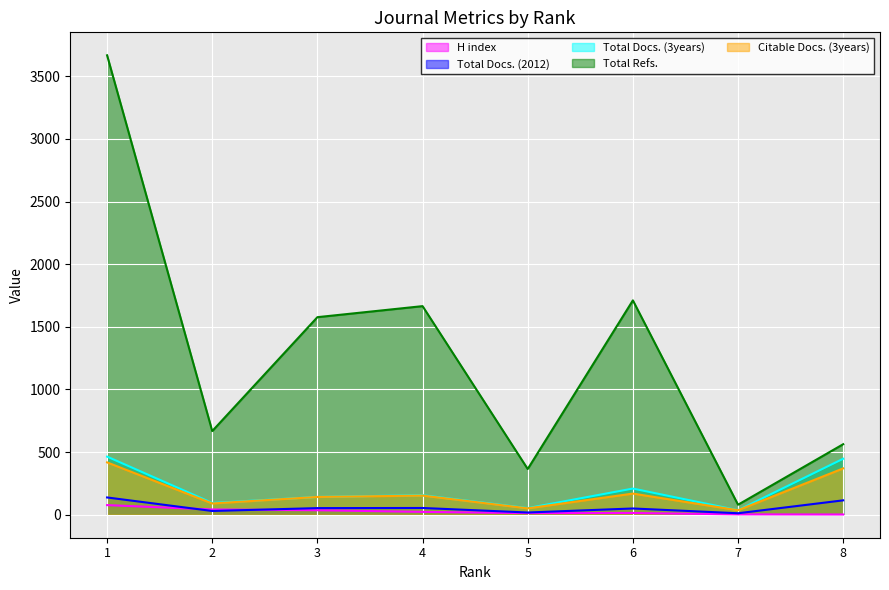

What is the value of the Total Docs. (2012) point at the 6th from the left?

50